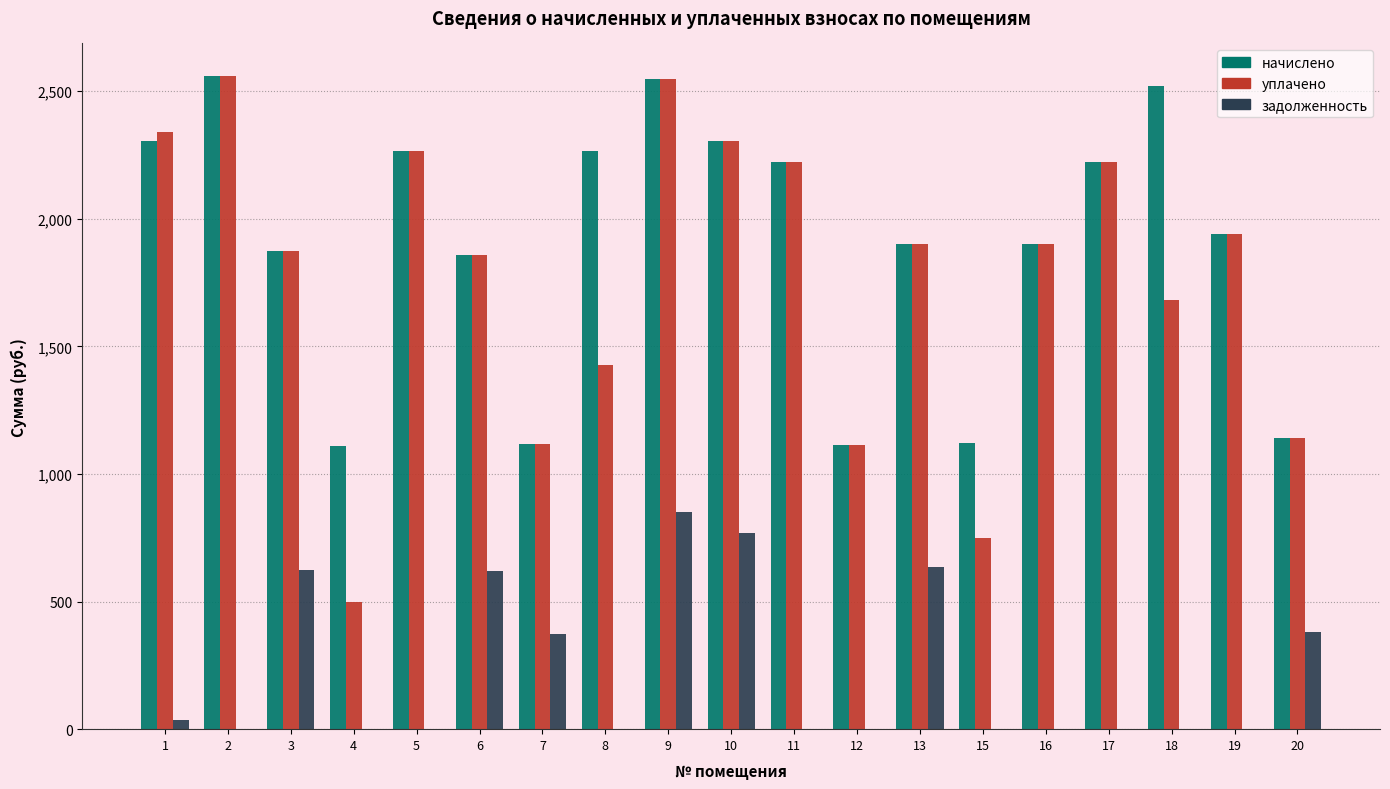

Is it true that уплачено equals 1117.2 at 7?

True